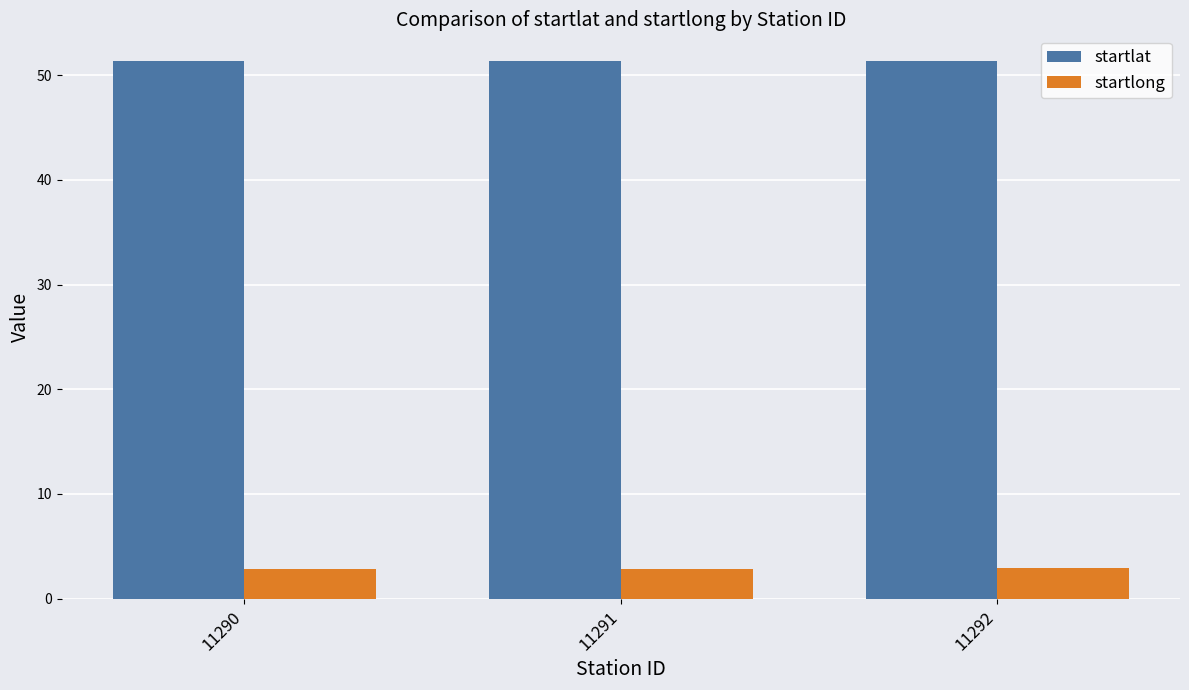

What is the average value of the startlat series?

51.3